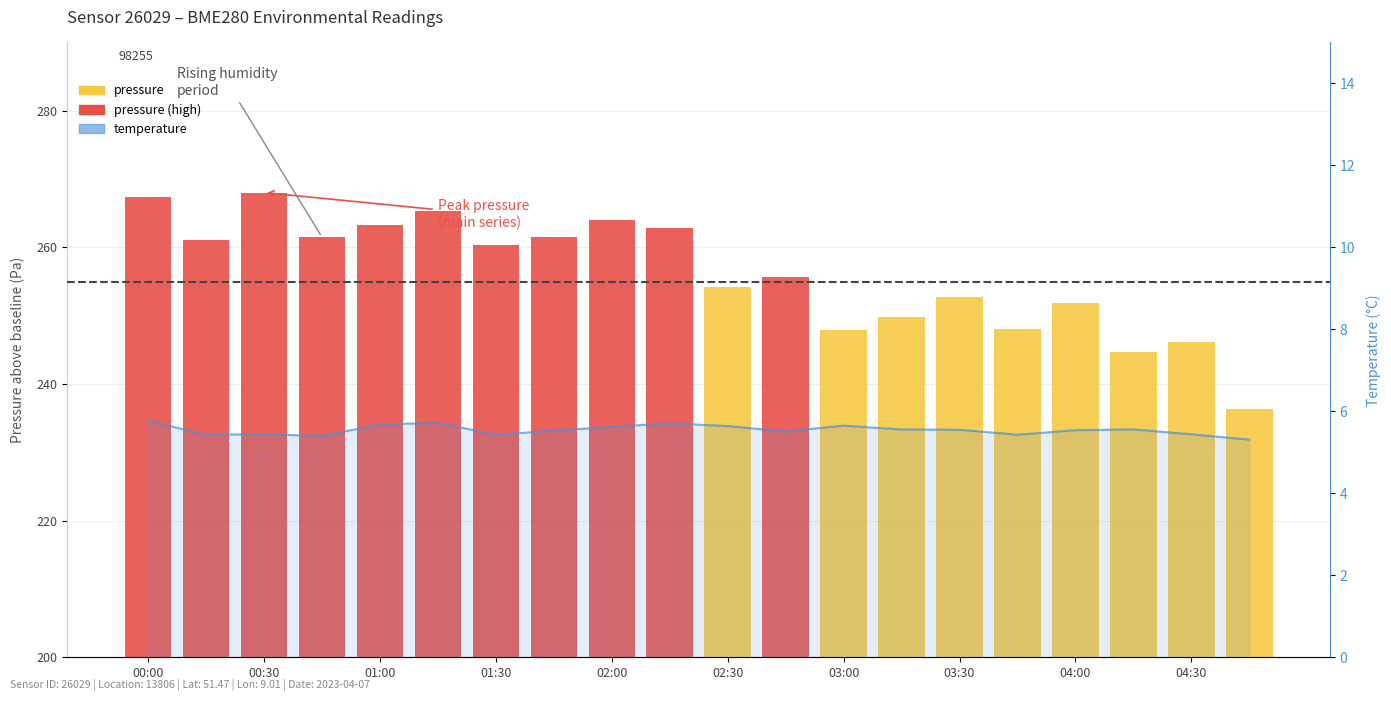

What is the difference between the temperature values at 02:30 and 04:00?

0.1